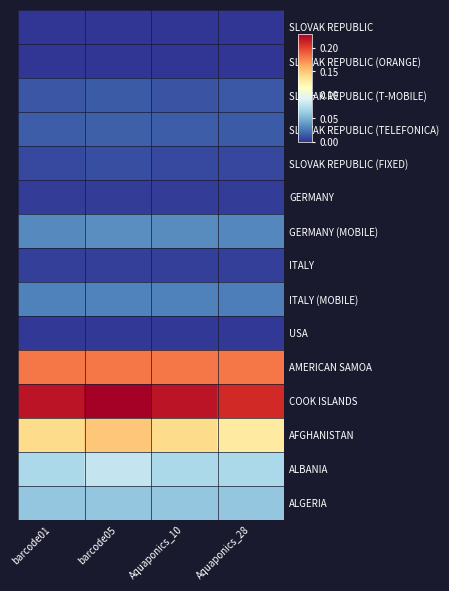

At which category is the sum across all series the highest?

barcode05